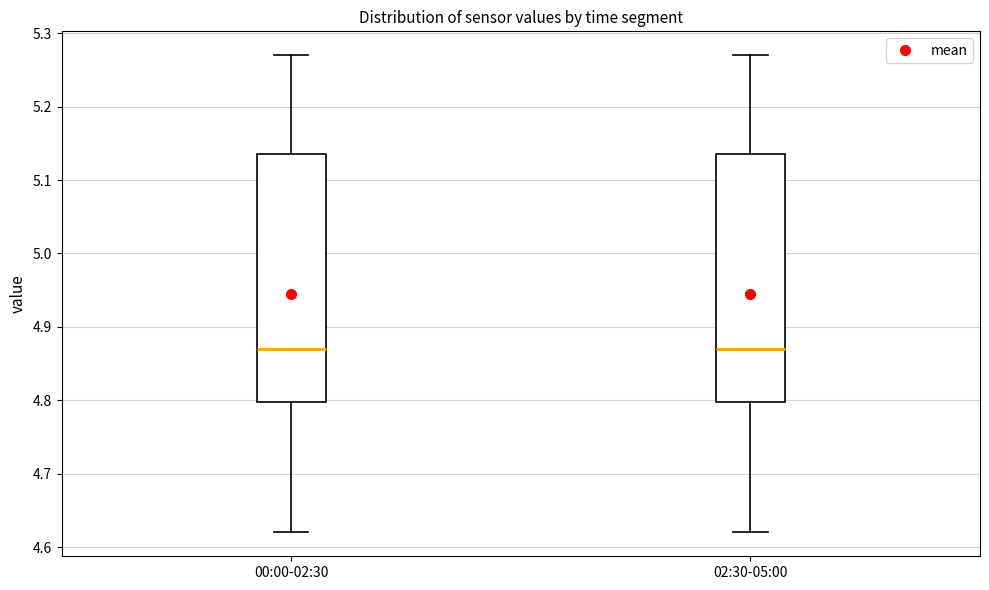

Reading left to right, read every box against the y-axis: the position of its median line, the range the box covers, and the ends of its whiskers. The values are not printed on the chart, so give them approximately, as read against the axis.

00:00-02:30: median 4.87, box 4.80 to 5.14, whiskers 4.62 to 5.27
02:30-05:00: median 4.87, box 4.80 to 5.14, whiskers 4.62 to 5.27